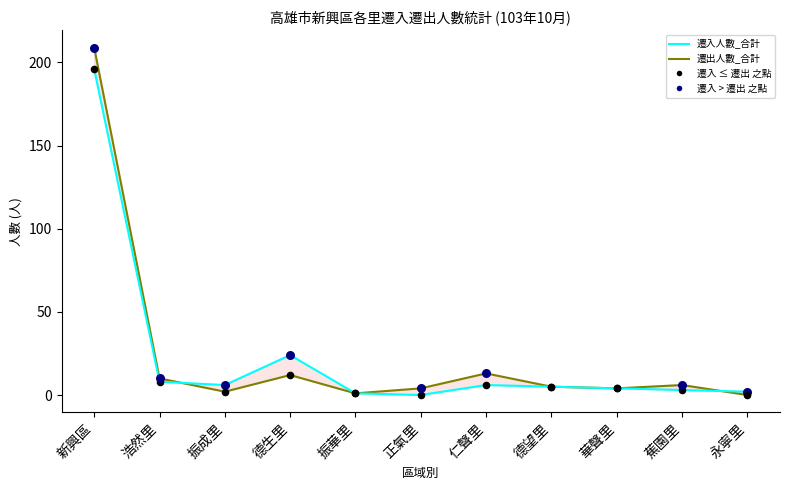

Which series has the widest spread of Y values?

遷出人數_合計